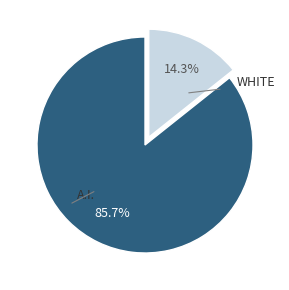

Which slice represents more than half of the pie?

A.I.